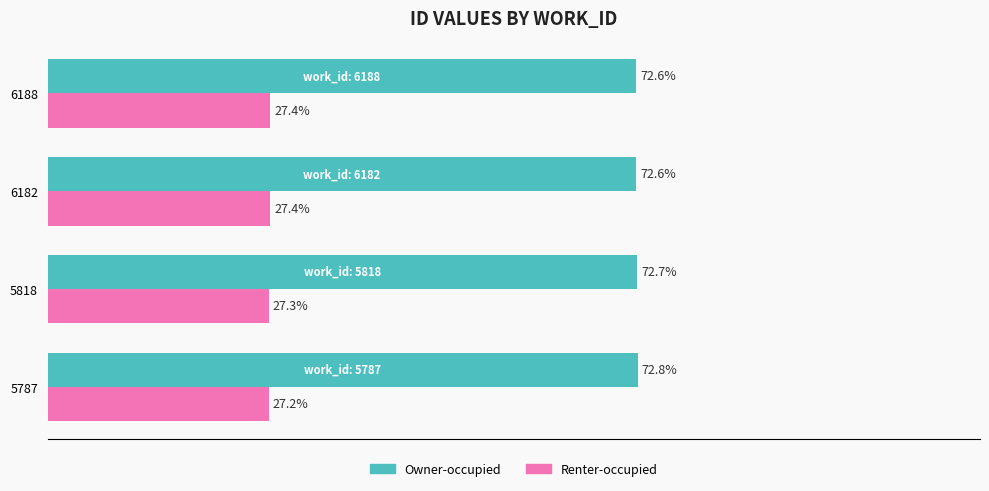

Rank the series by their maximum value, from highest to lowest.

Owner-occupied, Renter-occupied